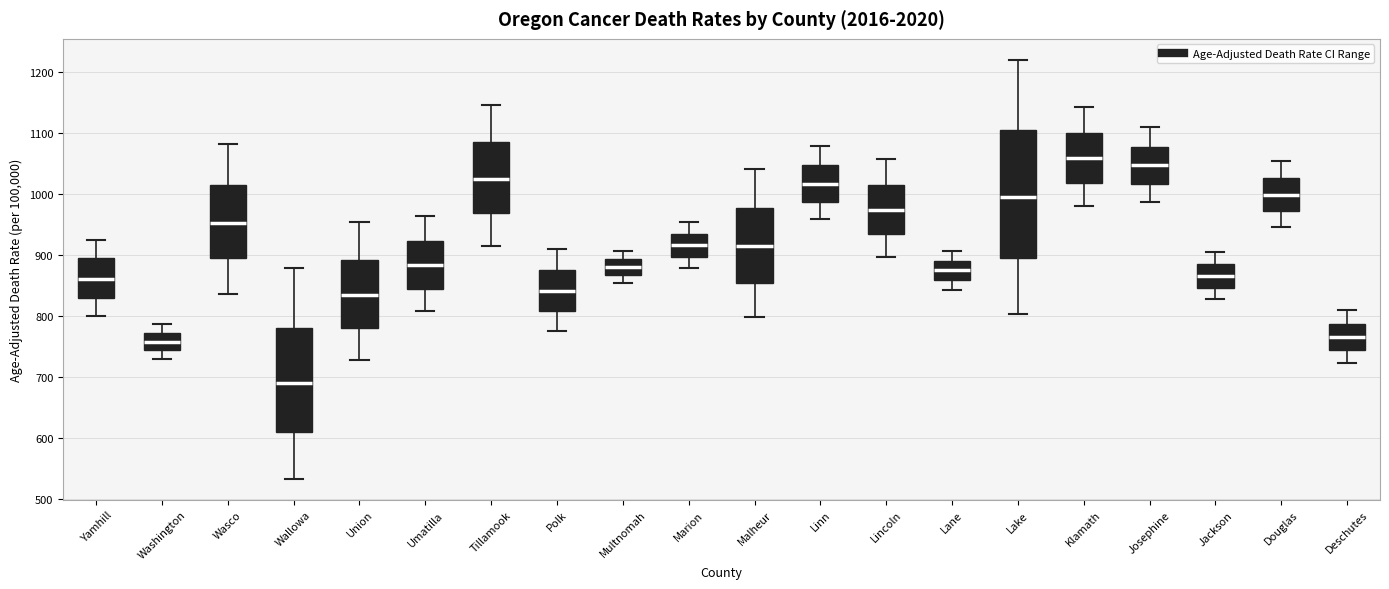

Reading left to right, transcribe this box plot: for each box, give where its median line is, the range the box spans, and where its two whiskers end, as read against the y-axis. The values are not printed on the chart, so give them approximately, as read against the axis.

Yamhill: median 860, box 830 to 900, whiskers 800 to 930
Washington: median 760, box 750 to 770, whiskers 730 to 790
Wasco: median 950, box 900 to 1020, whiskers 840 to 1080
Wallowa: median 690, box 610 to 780, whiskers 530 to 880
Union: median 840, box 780 to 890, whiskers 730 to 950
Umatilla: median 880, box 850 to 920, whiskers 810 to 970
Tillamook: median 1030, box 970 to 1090, whiskers 910 to 1150
Polk: median 840, box 810 to 880, whiskers 780 to 910
Multnomah: median 880, box 870 to 890, whiskers 850 to 910
Marion: median 920, box 900 to 940, whiskers 880 to 950
Malheur: median 910, box 860 to 980, whiskers 800 to 1040
Linn: median 1020, box 990 to 1050, whiskers 960 to 1080
Lincoln: median 980, box 940 to 1020, whiskers 900 to 1060
Lane: median 880, box 860 to 890, whiskers 840 to 910
Lake: median 1000, box 900 to 1110, whiskers 800 to 1220
Klamath: median 1060, box 1020 to 1100, whiskers 980 to 1140
Josephine: median 1050, box 1020 to 1080, whiskers 990 to 1110
Jackson: median 870, box 850 to 890, whiskers 830 to 910
Douglas: median 1000, box 970 to 1030, whiskers 950 to 1050
Deschutes: median 770, box 740 to 790, whiskers 720 to 810